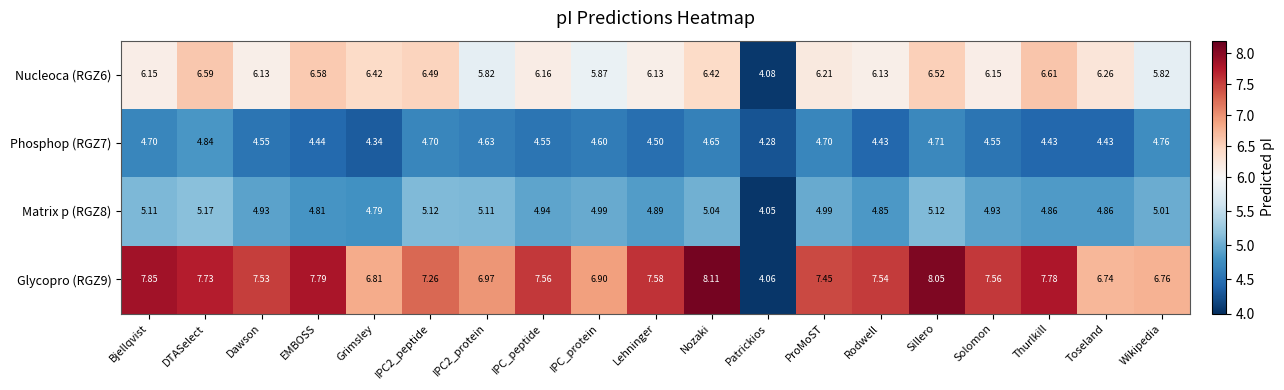

How many distinct data groups are displayed?

4